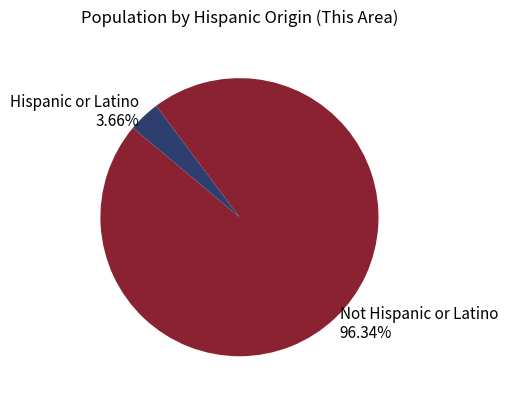

How many slices are in this pie chart?

2